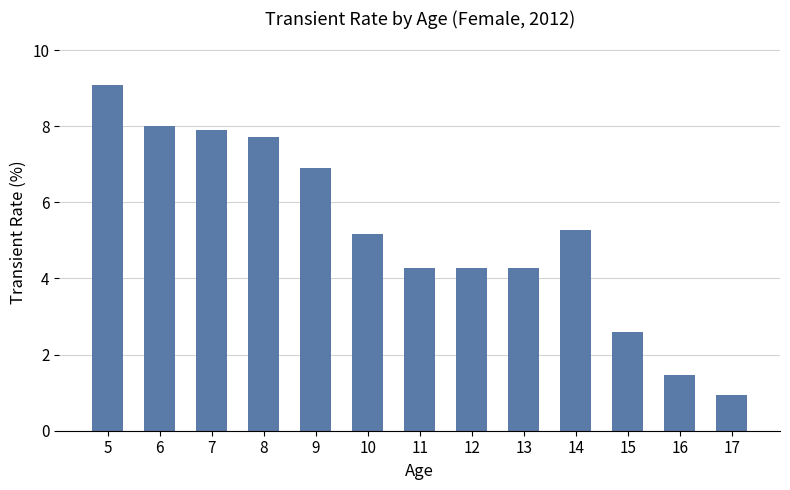

Is it true that the value at 12 is 6.2?

False